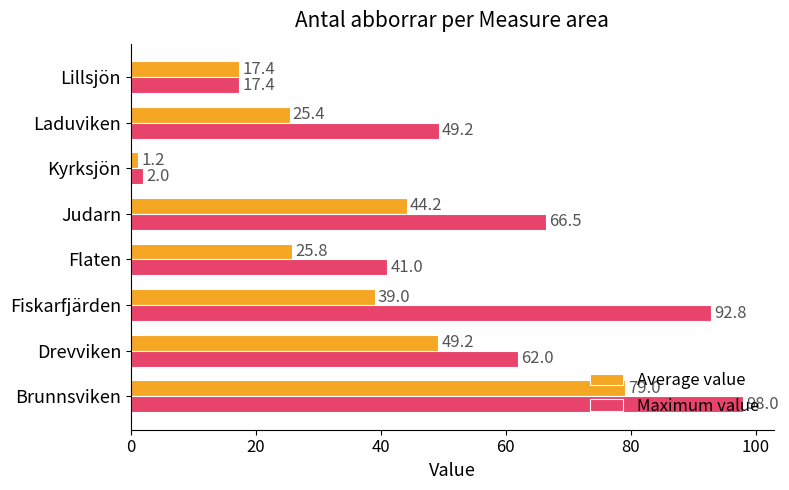

What is the maximum value shown in the chart?

98.0